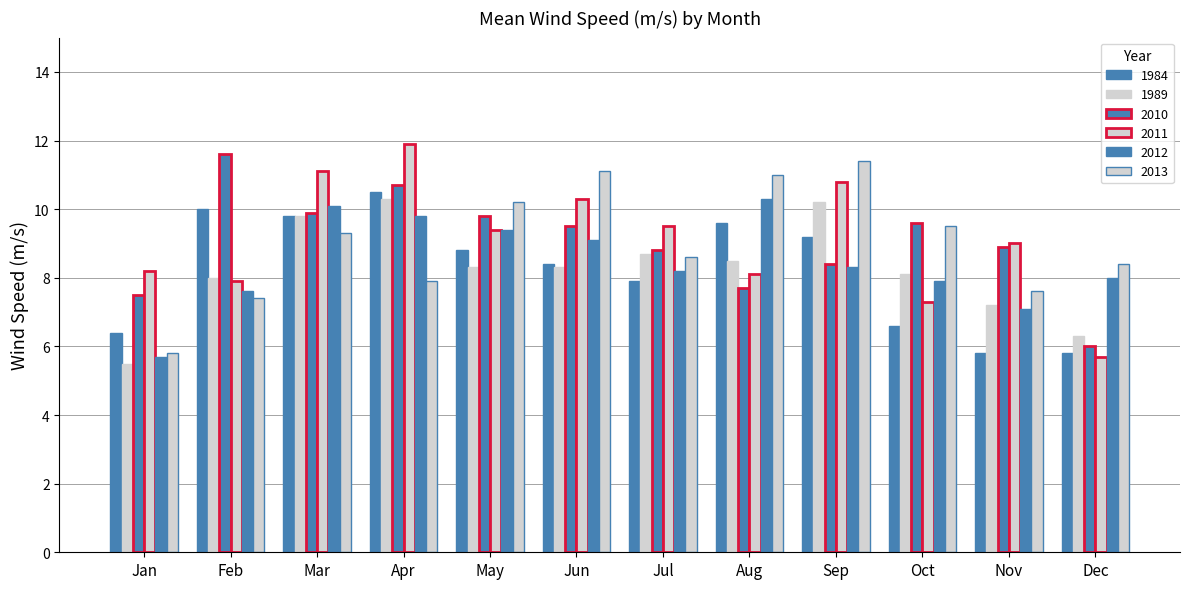

Between Dec and Aug, which is larger?

Aug